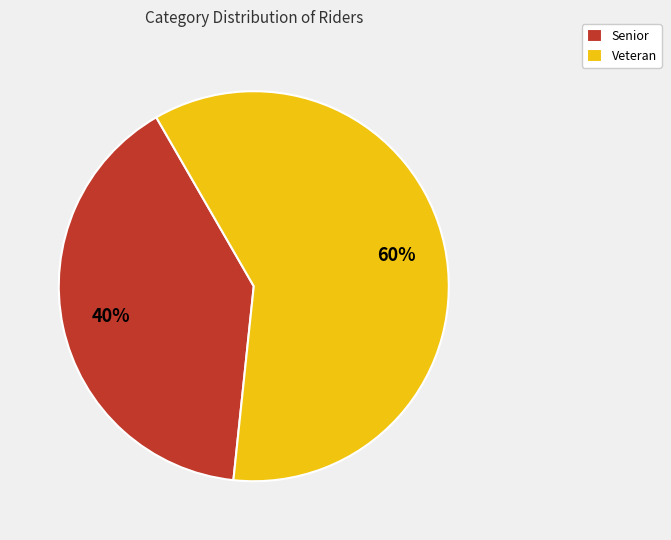

Rank the categories by value from highest to lowest.

Veteran, Senior